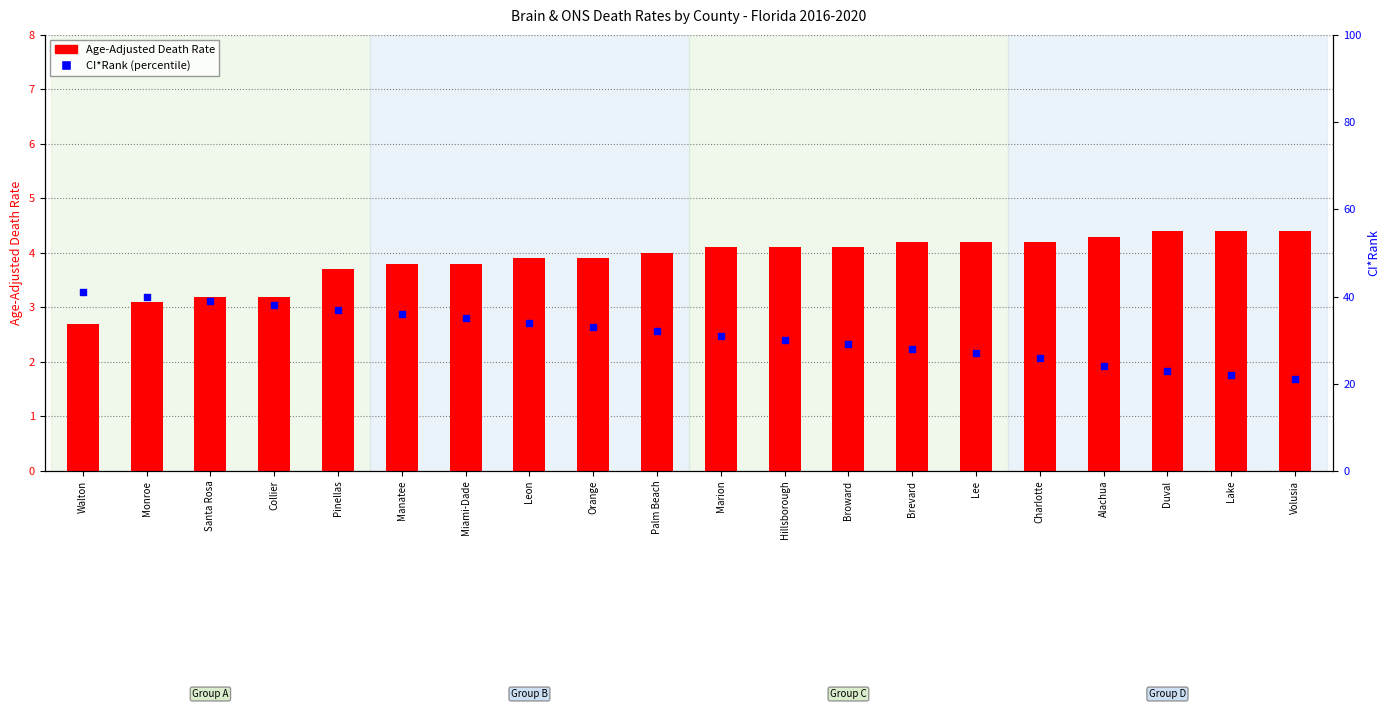

Which series reaches the maximum Y coordinate?

CI*Rank